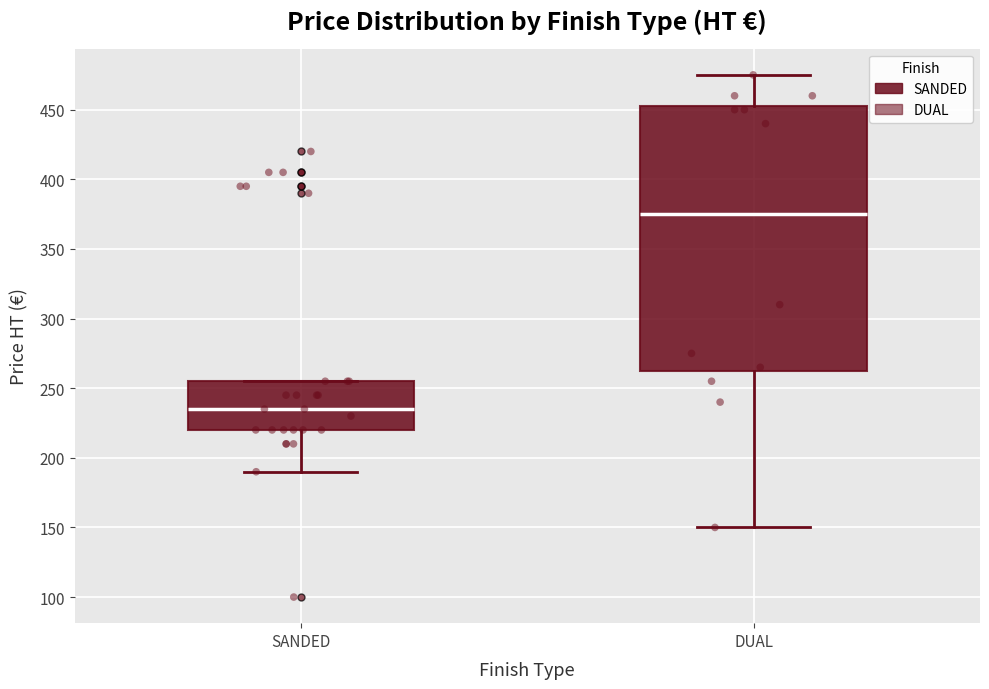

Reading left to right, read every box against the y-axis: the position of its median line, the range the box covers, and the ends of its whiskers. The values are not printed on the chart, so give them approximately, as read against the axis.

SANDED: median 235, box 220 to 255, whiskers 190 to 255
DUAL: median 375, box 265 to 455, whiskers 150 to 475